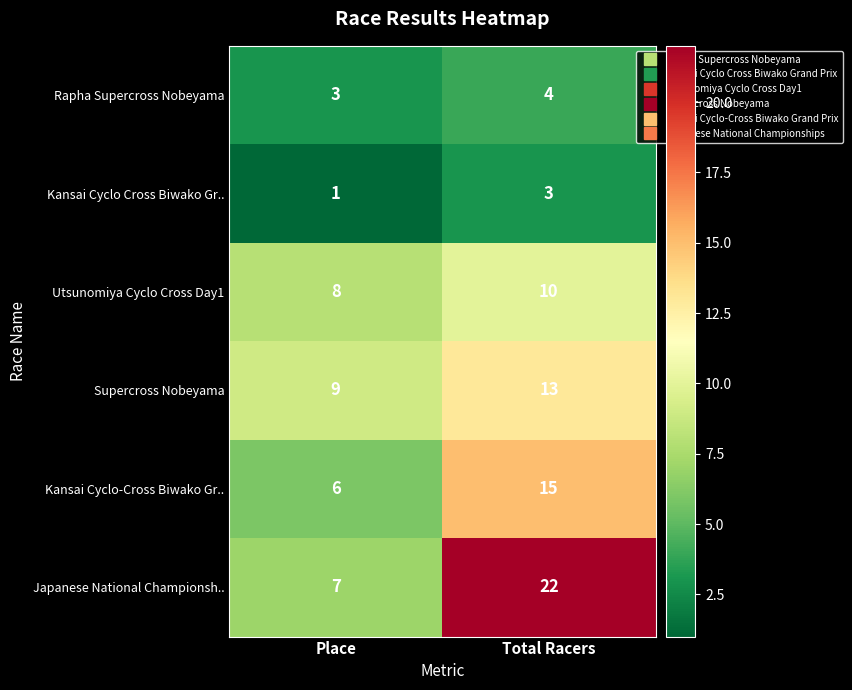

At which label does Supercross Nobeyama reach its minimum?

Place